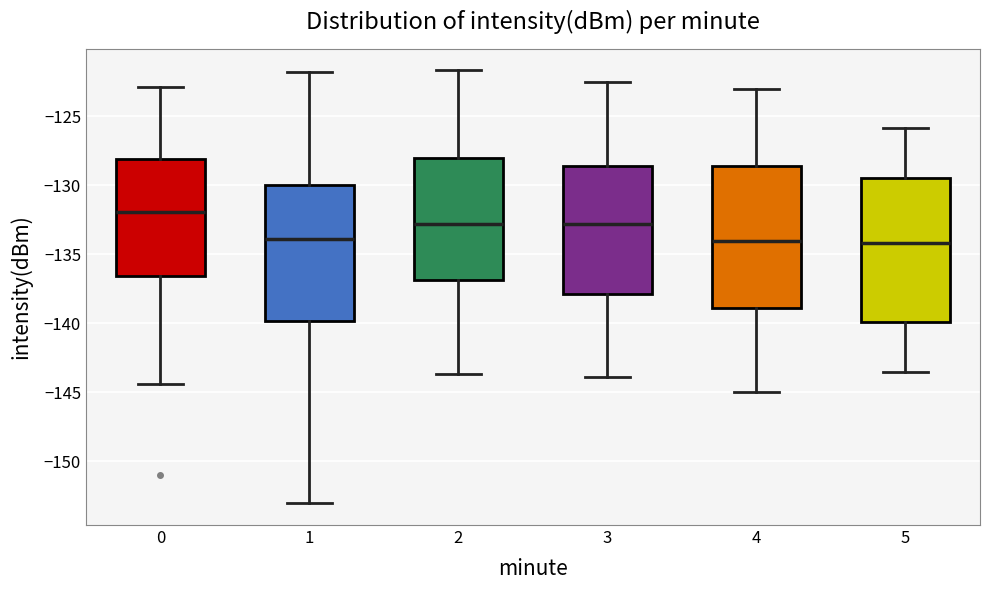

Which box has the highest median line?

0